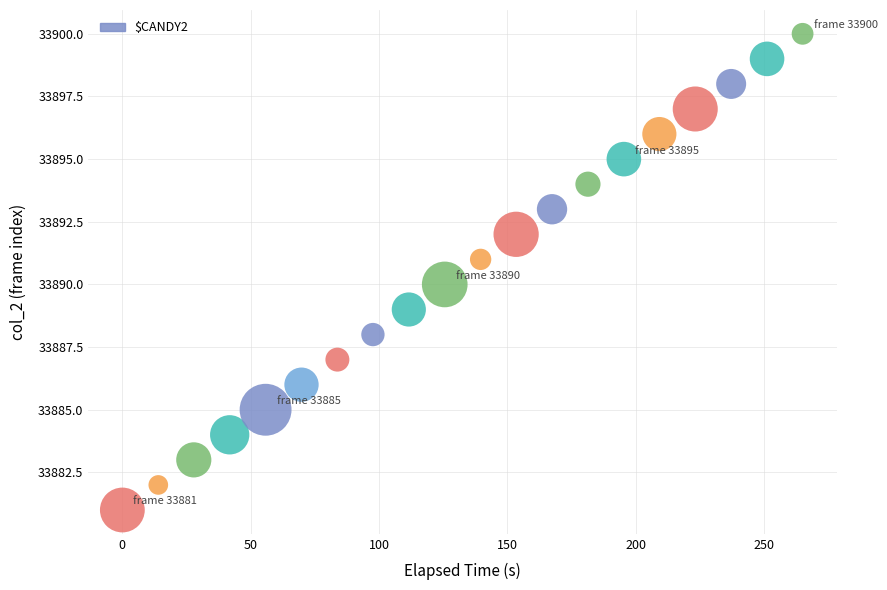

What is the range of Y values (max minus min)?

19